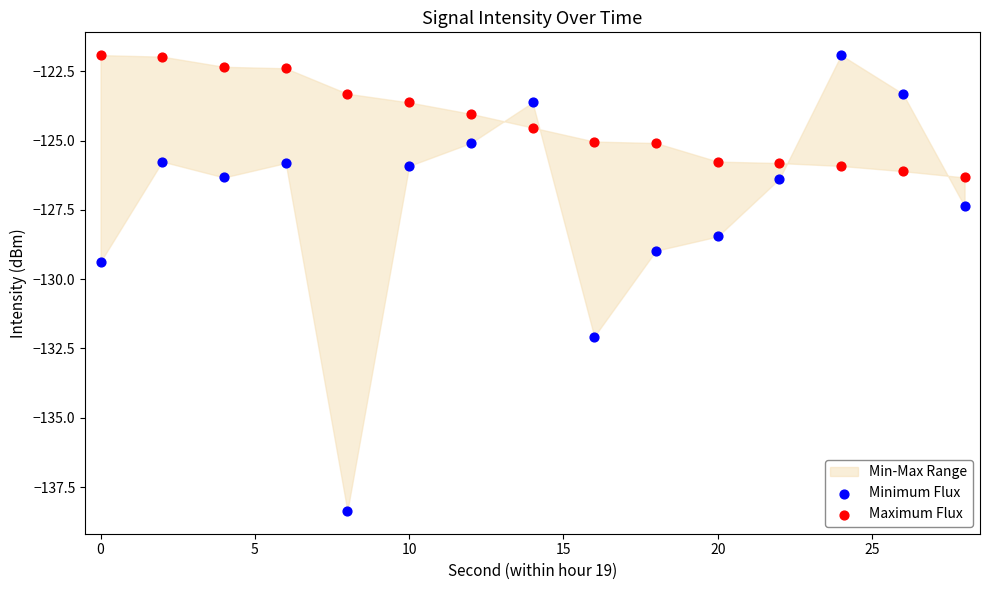

Which series contains the lowest Y value?

Minimum Flux